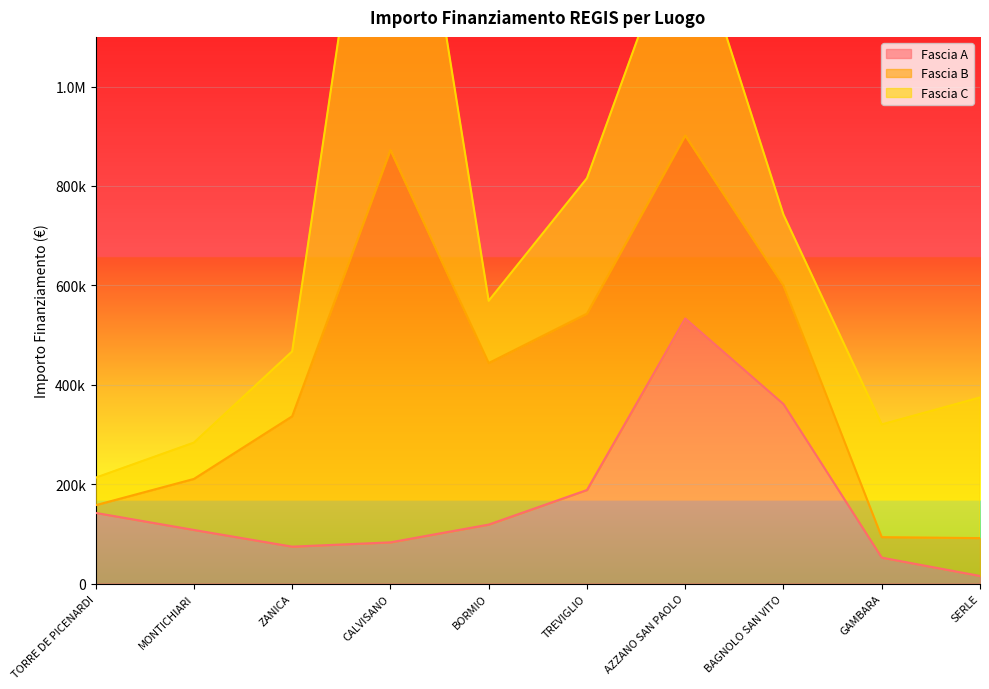

How many lines are shown in the chart?

3